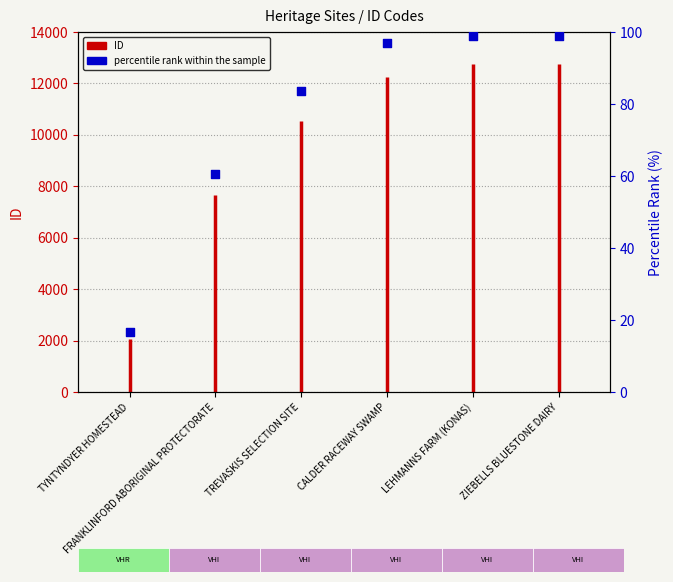

What is the change in value from FRANKLINFORD ABORIGINAL PROTECTORATE to CALDER RACEWAY SWAMP?

+36.5